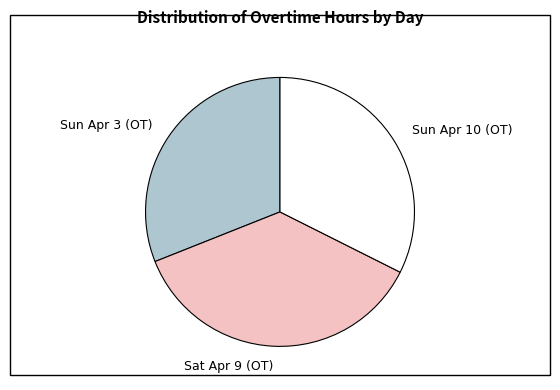

Does Sun Apr 10 (OT) represent more than half of the total?

No